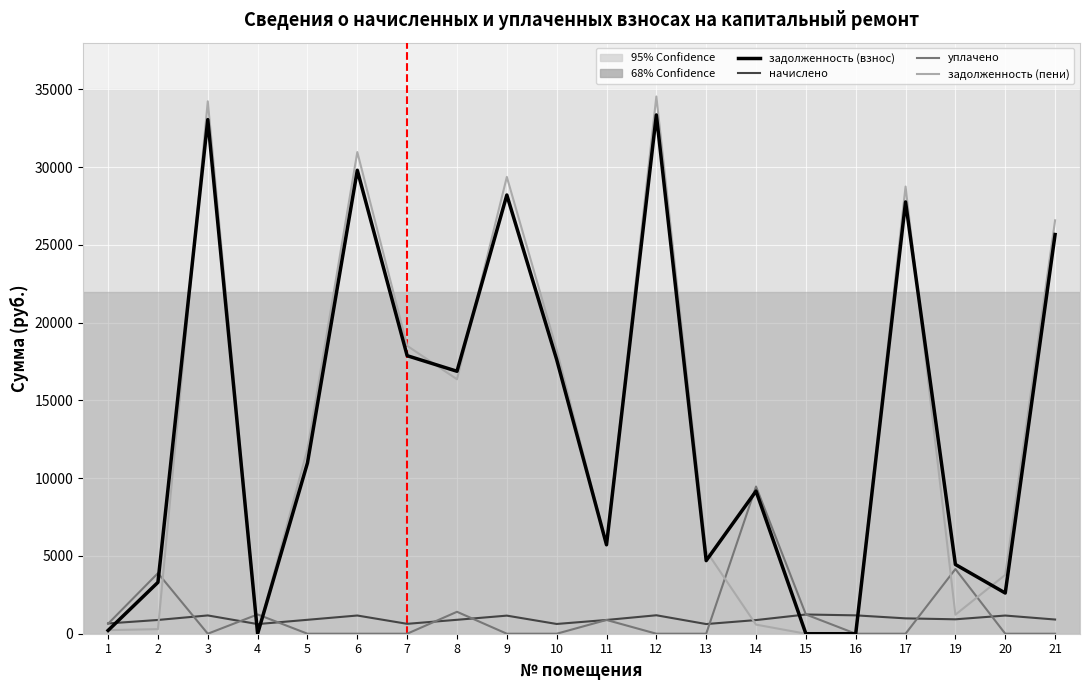

Is it true that начислено equals 635.8 at 7?

True